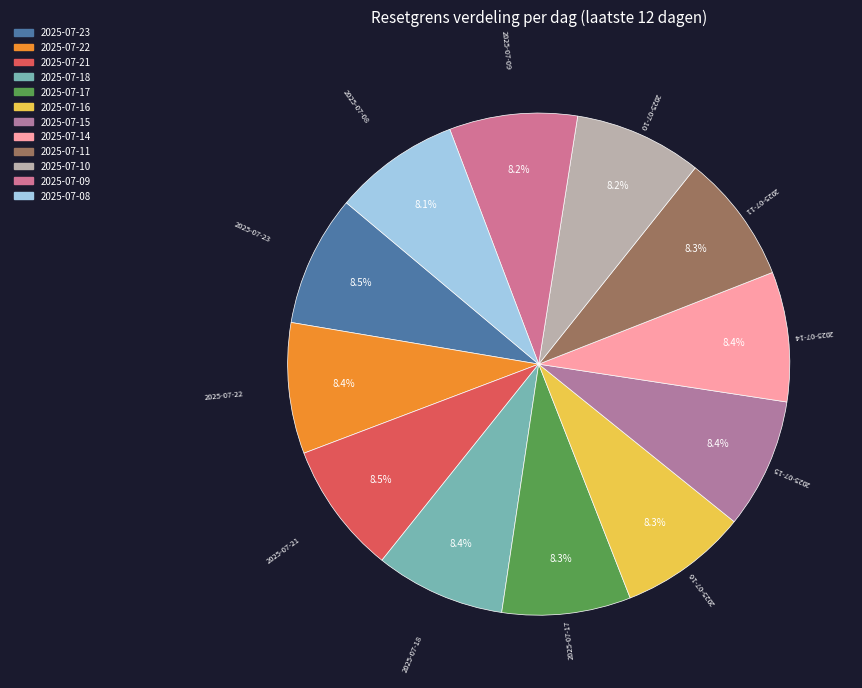

Approximately how many times larger is the value at 2025-07-08 compared to 2025-07-18?

1.0